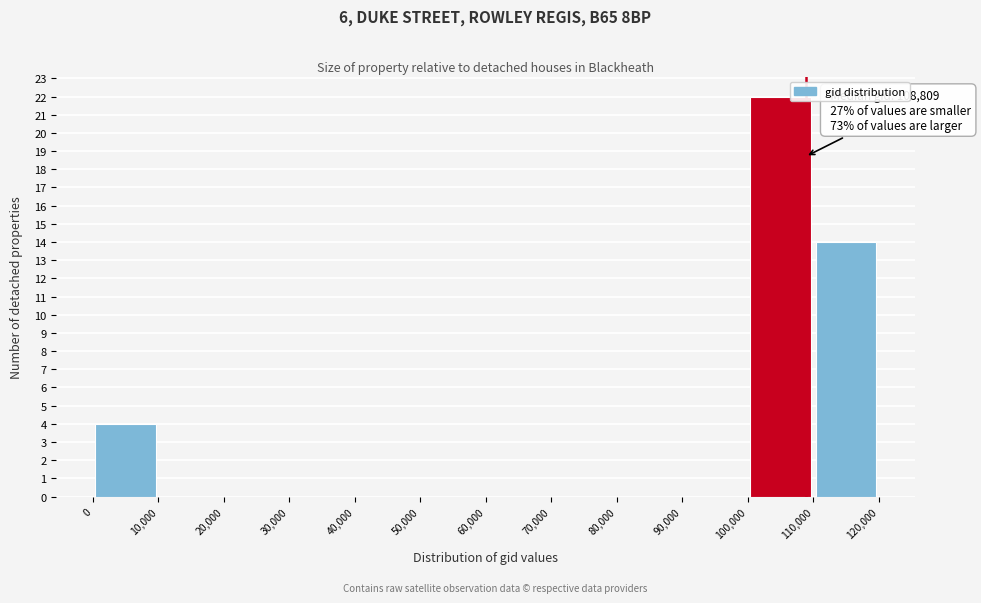

Over which range of the x-axis is the bar tallest?

100,000 to 110,000